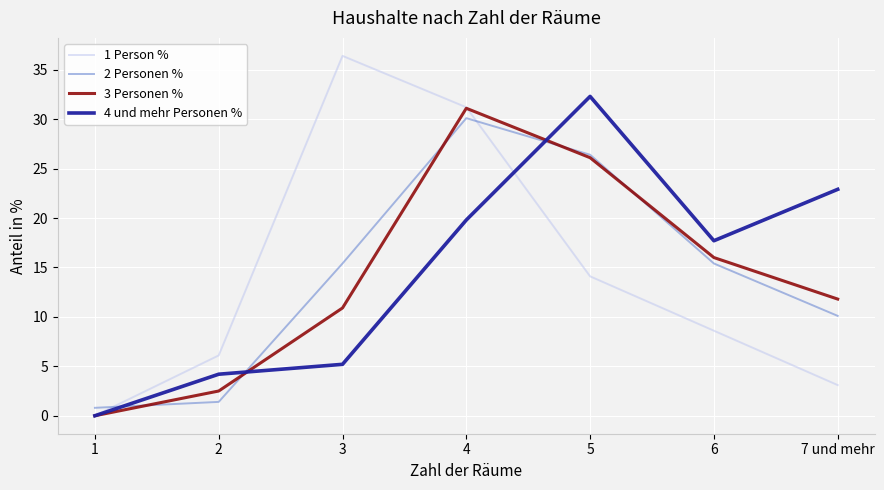

What is the total value across all series at 3?

67.9